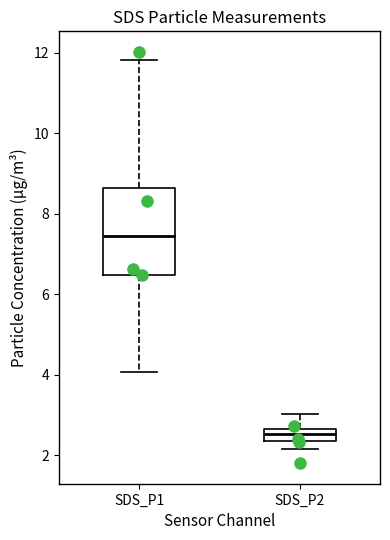

Which box has the highest median line?

SDS_P1